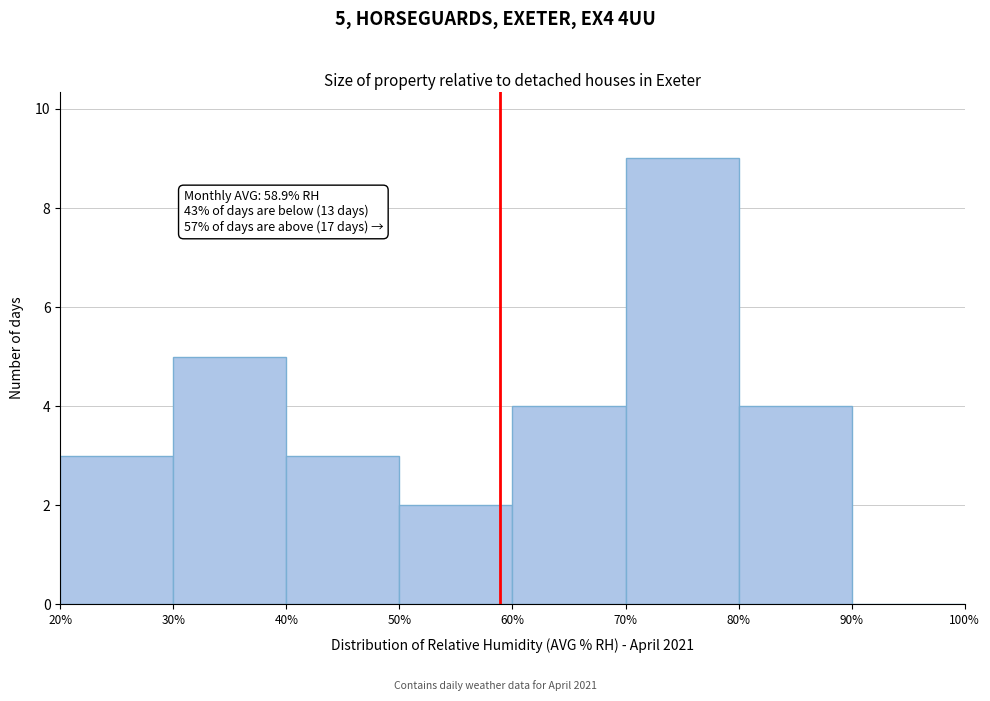

Which range on the x-axis has the tallest bar?

70% to 80%